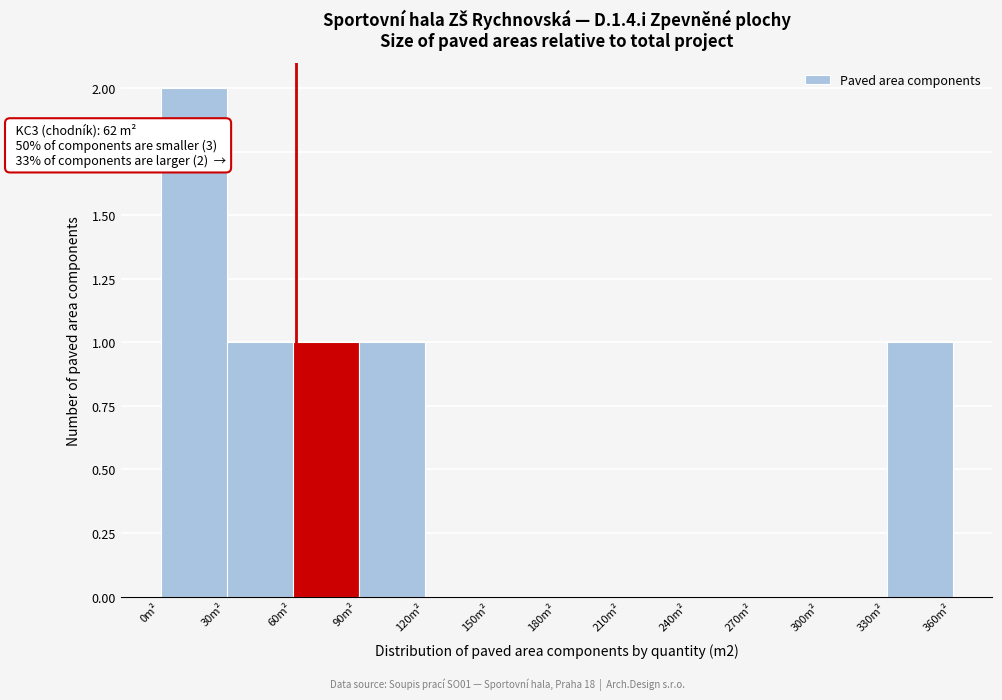

Which range on the x-axis has the tallest bar?

0 to 30